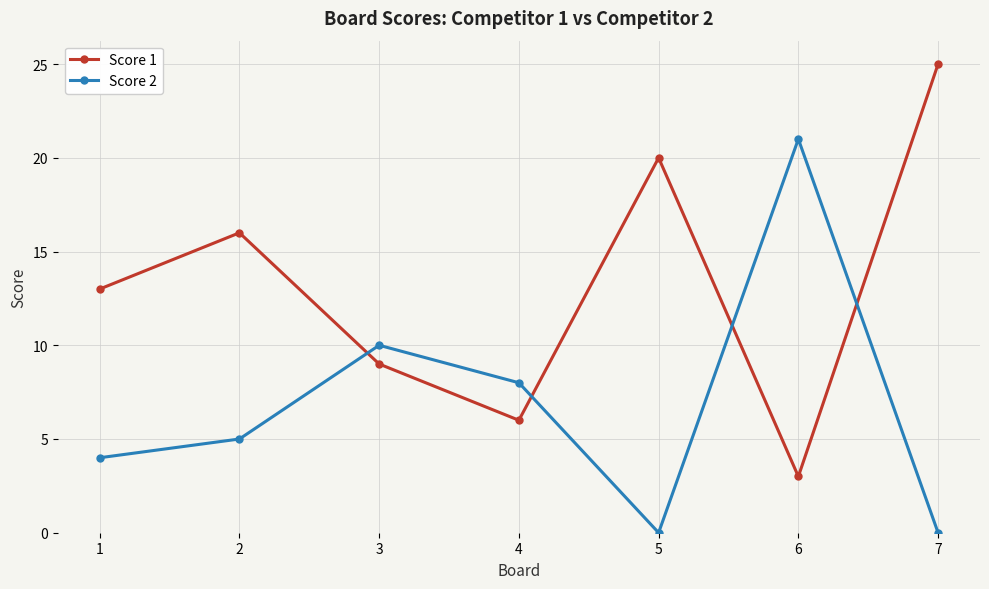

The Score 1 series shows 13 at 1. True or false?

True